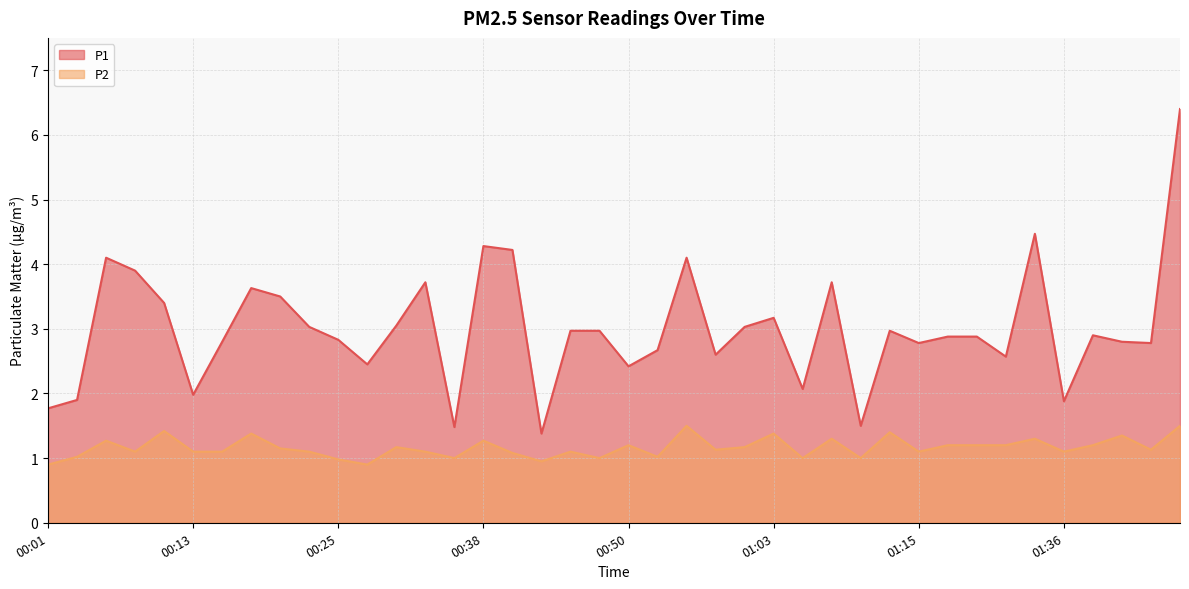

Reading left to right, what are all the values shown in this chart?

P1: 1.8	1.9	4.1	3.9	3.4	2.0	2.8	3.6	3.5	3.0	2.8	2.5	3.0	3.7	1.5	4.3	4.2	1.4	3.0	3.0	2.4	2.7	4.1	2.6	3.0	3.2	2.1	3.7	1.5	3.0	2.8	2.9	2.9	2.6	4.5	1.9	2.9	2.8	2.8	6.4
P2: 0.9	1.0	1.3	1.1	1.4	1.1	1.1	1.4	1.1	1.1	1.0	0.9	1.2	1.1	1.0	1.3	1.1	0.9	1.1	1.0	1.2	1.0	1.5	1.1	1.2	1.4	1.0	1.3	1.0	1.4	1.1	1.2	1.2	1.2	1.3	1.1	1.2	1.4	1.1	1.5